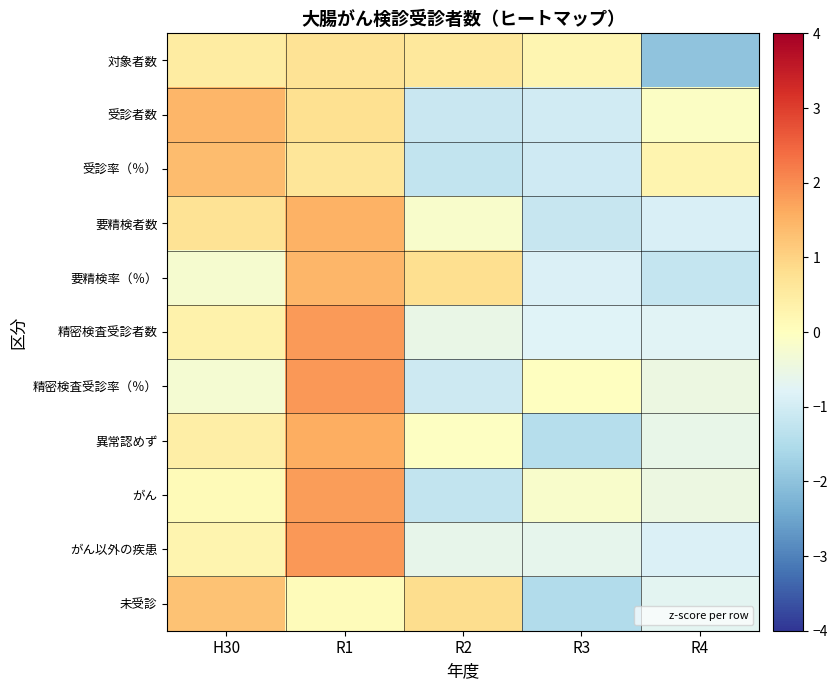

What is the smallest value displayed?

-2.0